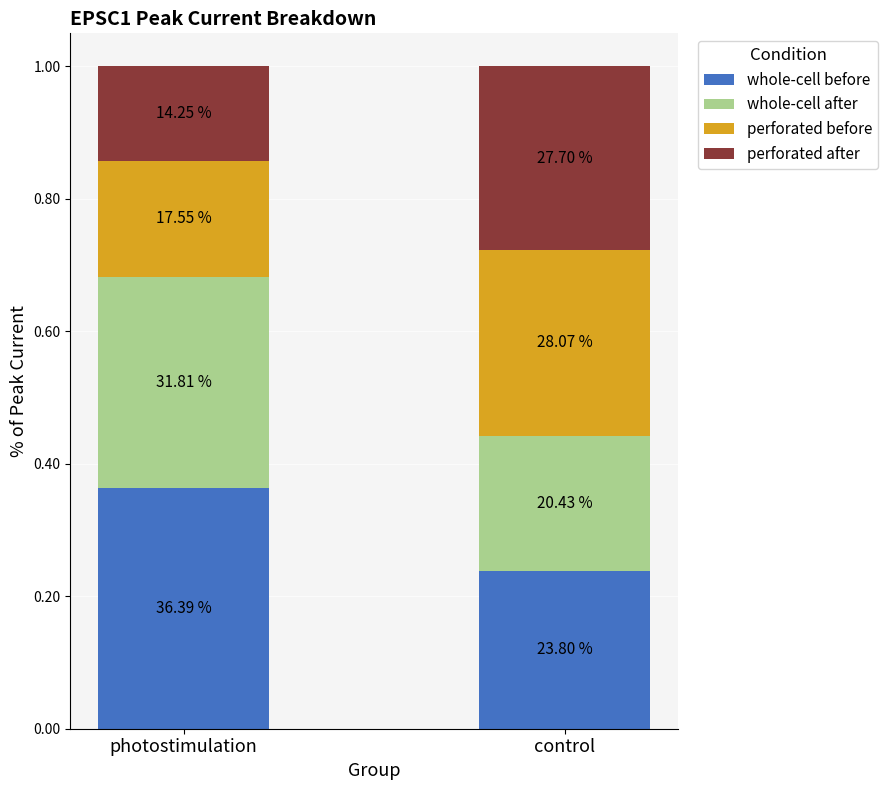

At which category is the sum across all series the highest?

photostimulation